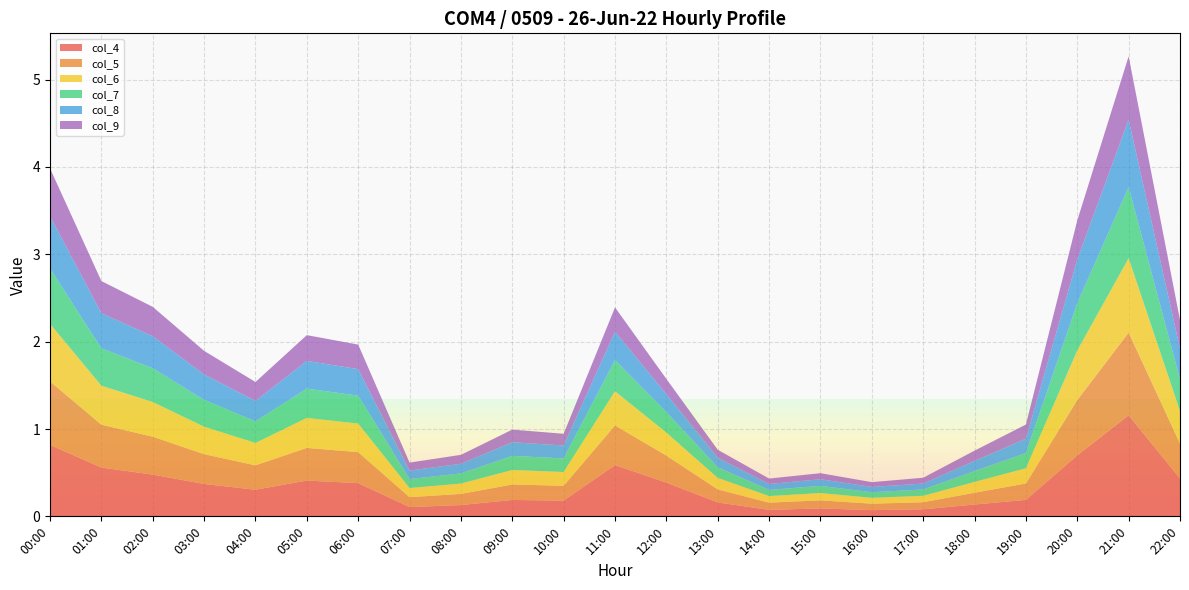

Reading left to right, transcribe all the data shown in this chart.

col_4: 00:00=0.8	01:00=0.6	02:00=0.5	03:00=0.4	04:00=0.3	05:00=0.4	06:00=0.4	07:00=0.1	08:00=0.1	09:00=0.2	10:00=0.2	11:00=0.6	12:00=0.4	13:00=0.2	14:00=0.1	15:00=0.1	16:00=0.1	17:00=0.1	18:00=0.1	19:00=0.2	20:00=0.7	21:00=1.2	22:00=0.4
col_5: 00:00=0.7	01:00=0.5	02:00=0.4	03:00=0.3	04:00=0.3	05:00=0.4	06:00=0.4	07:00=0.1	08:00=0.1	09:00=0.2	10:00=0.2	11:00=0.5	12:00=0.3	13:00=0.1	14:00=0.1	15:00=0.1	16:00=0.1	17:00=0.1	18:00=0.1	19:00=0.2	20:00=0.6	21:00=0.9	22:00=0.4
col_6: 00:00=0.7	01:00=0.4	02:00=0.4	03:00=0.3	04:00=0.3	05:00=0.3	06:00=0.3	07:00=0.1	08:00=0.1	09:00=0.2	10:00=0.2	11:00=0.4	12:00=0.3	13:00=0.1	14:00=0.1	15:00=0.1	16:00=0.1	17:00=0.1	18:00=0.1	19:00=0.2	20:00=0.6	21:00=0.9	22:00=0.4
col_7: 00:00=0.6	01:00=0.4	02:00=0.4	03:00=0.3	04:00=0.2	05:00=0.3	06:00=0.3	07:00=0.1	08:00=0.1	09:00=0.2	10:00=0.2	11:00=0.4	12:00=0.2	13:00=0.1	14:00=0.1	15:00=0.1	16:00=0.1	17:00=0.1	18:00=0.1	19:00=0.2	20:00=0.5	21:00=0.8	22:00=0.4
col_8: 00:00=0.6	01:00=0.4	02:00=0.4	03:00=0.3	04:00=0.2	05:00=0.3	06:00=0.3	07:00=0.1	08:00=0.1	09:00=0.2	10:00=0.1	11:00=0.3	12:00=0.2	13:00=0.1	14:00=0.1	15:00=0.1	16:00=0.1	17:00=0.1	18:00=0.1	19:00=0.2	20:00=0.5	21:00=0.8	22:00=0.4
col_9: 00:00=0.5	01:00=0.4	02:00=0.3	03:00=0.3	04:00=0.2	05:00=0.3	06:00=0.3	07:00=0.1	08:00=0.1	09:00=0.1	10:00=0.1	11:00=0.3	12:00=0.2	13:00=0.1	14:00=0.1	15:00=0.1	16:00=0.1	17:00=0.1	18:00=0.1	19:00=0.2	20:00=0.4	21:00=0.7	22:00=0.3